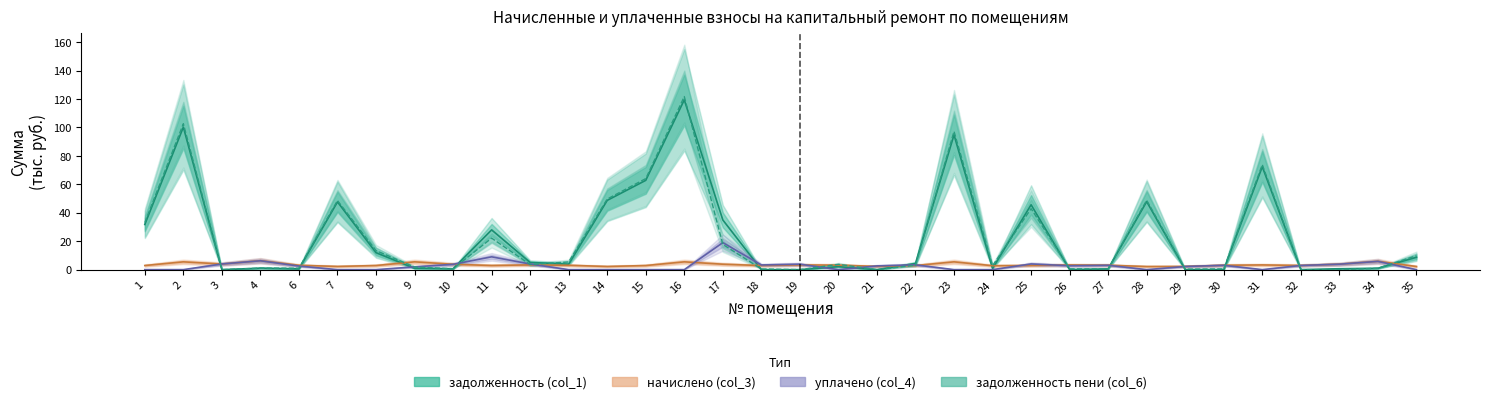

Reading left to right, list all the values displayed in this chart.

задолженность (col_1): 31.8	100.2	0.0	1.0	0.5	47.6	11.9	0.9	0.6	27.9	5.1	3.8	48.7	62.8	119.4	34.9	0.0	0.0	2.1	0.0	4.3	94.8	0.8	45.6	0.0	0.5	47.9	0.0	0.0	72.4	0.0	0.6	1.0	8.7
начислено (col_3): 2.9	5.5	3.9	6.3	3.1	2.3	2.9	5.5	3.8	2.9	3.3	3.1	2.2	2.9	5.5	3.8	2.9	3.3	3.2	2.3	2.9	5.5	2.8	2.9	3.3	3.1	2.2	2.3	3.1	3.3	2.9	3.8	5.9	2.2
уплачено (col_4): 0.0	0.0	4.0	6.2	2.5	0.0	0.0	1.9	3.7	9.0	4.0	0.0	0.0	0.0	0.0	19.0	3.3	3.8	0.0	2.6	3.4	0.0	0.0	4.0	2.8	3.1	0.0	2.2	3.0	0.0	2.9	3.8	5.8	0.0
задолженность пени (col_6): 33.1	102.6	0.0	1.0	1.0	48.6	13.4	1.8	0.6	22.2	3.6	5.4	49.6	64.0	121.7	17.7	0.5	0.0	3.7	0.0	3.1	97.2	2.8	42.9	0.6	0.5	48.8	0.4	0.5	73.8	0.0	0.0	1.0	9.8